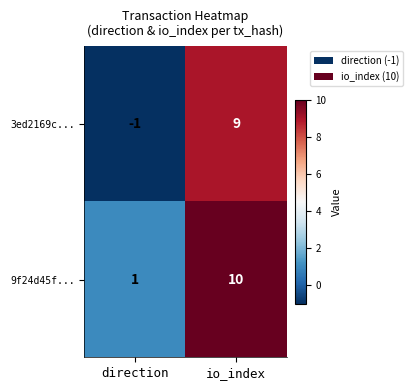

Which series has the widest spread of values?

3ed2169c...